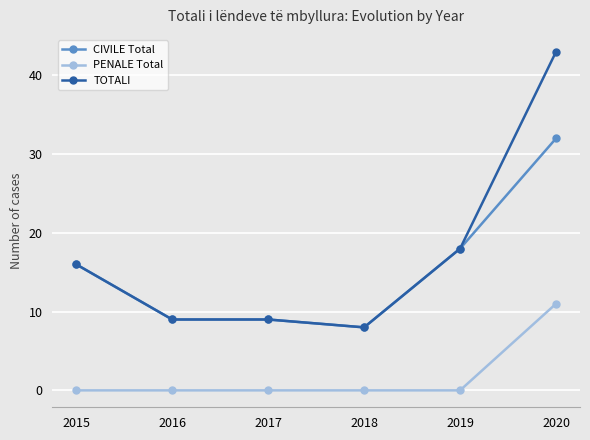

The value of TOTALI at 2020 is 68. True or false?

False